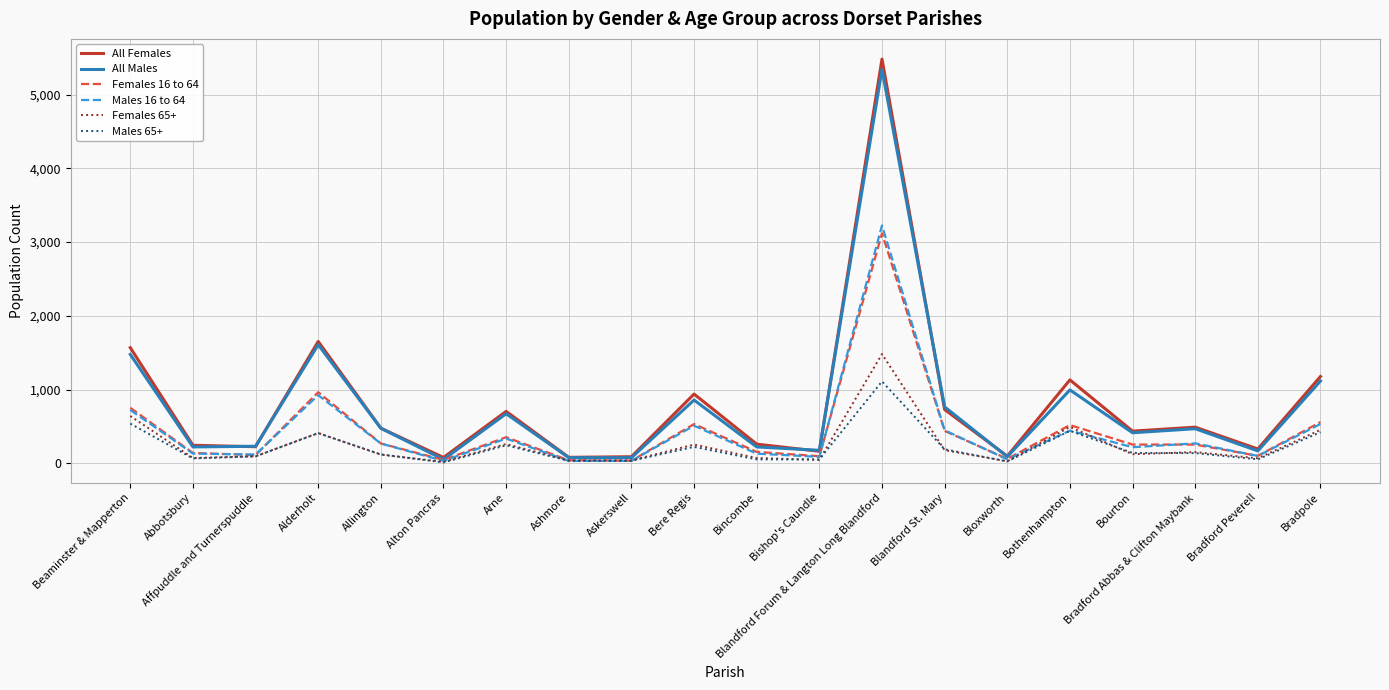

What is the spread (max minus min) of values at Bothenhampton?

691